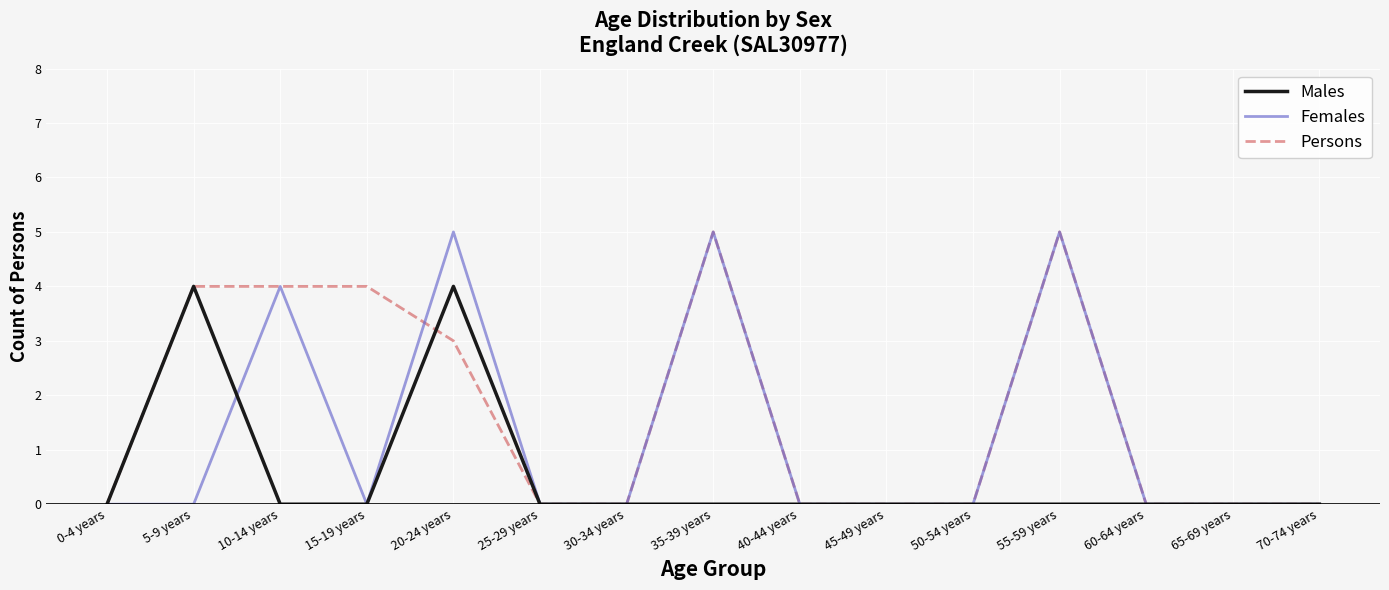

What are all the series names shown in the legend?

Males, Females, Persons